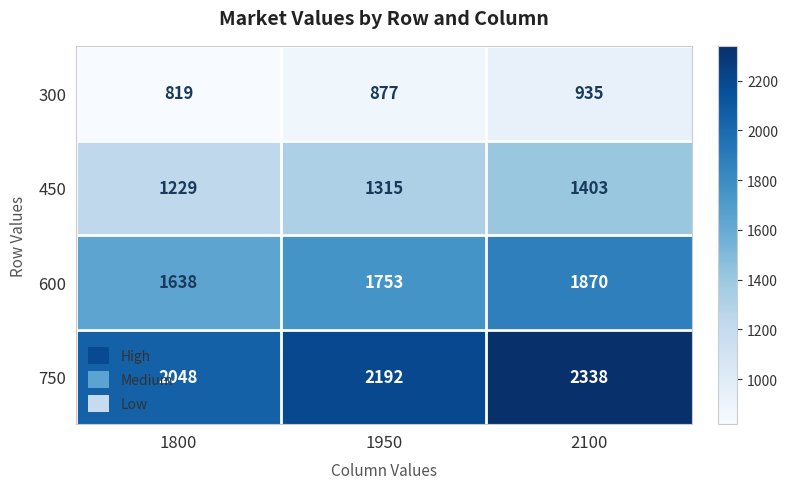

What is the approximate value of 300 at 1950, to the nearest 5?

875